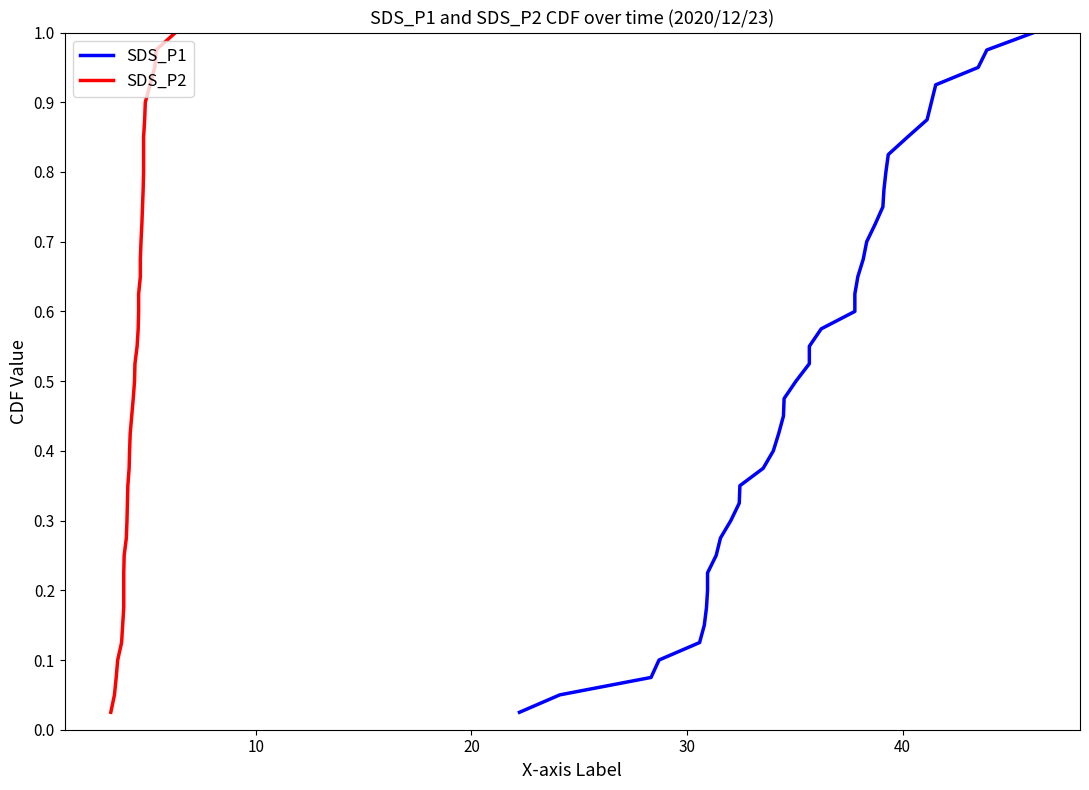

True or false: SDS_P2 and SDS_P1 intersect in this chart.

False